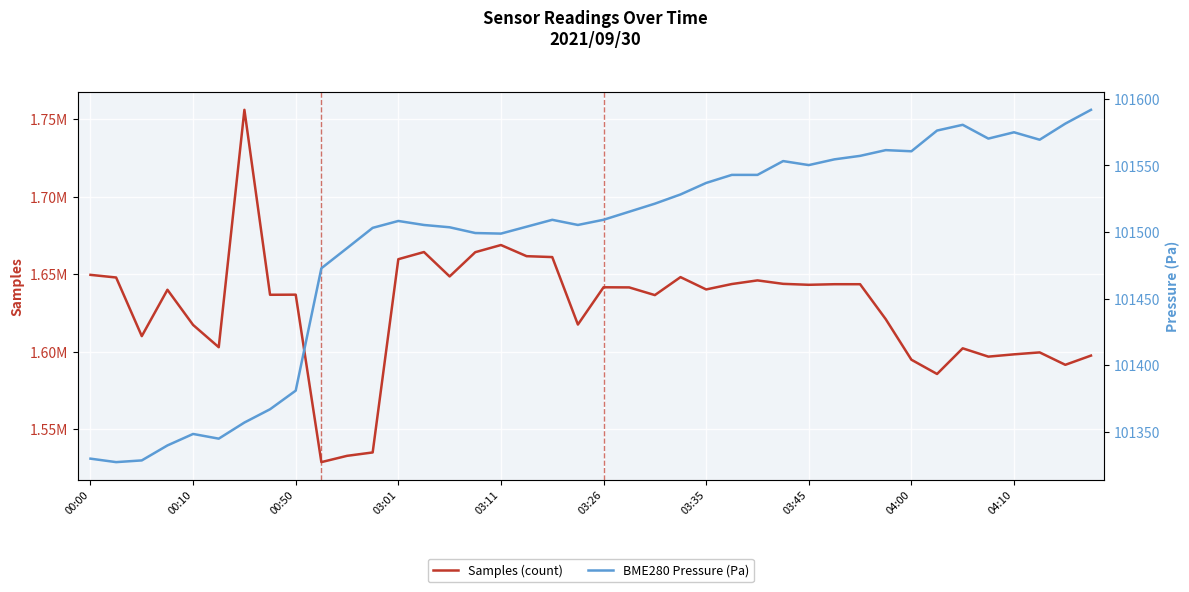

What is the difference between the Samples (count) values at 17 and 25?

17980.0